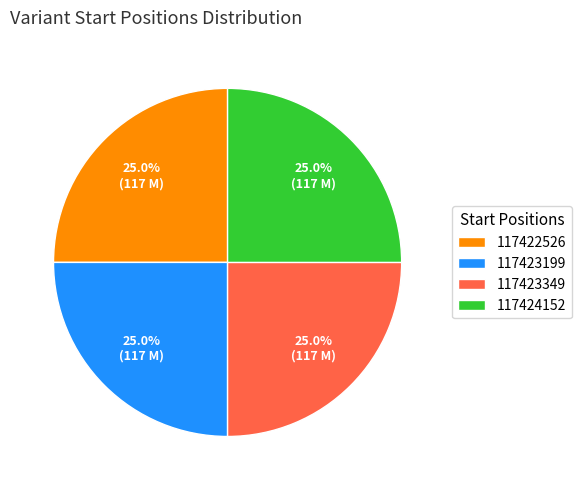

Approximately how many times larger is the value at 117423199 compared to 117424152?

1.0